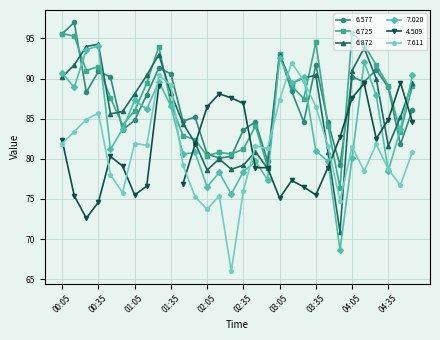

Read the 6.577 value at 00:35.

90.9